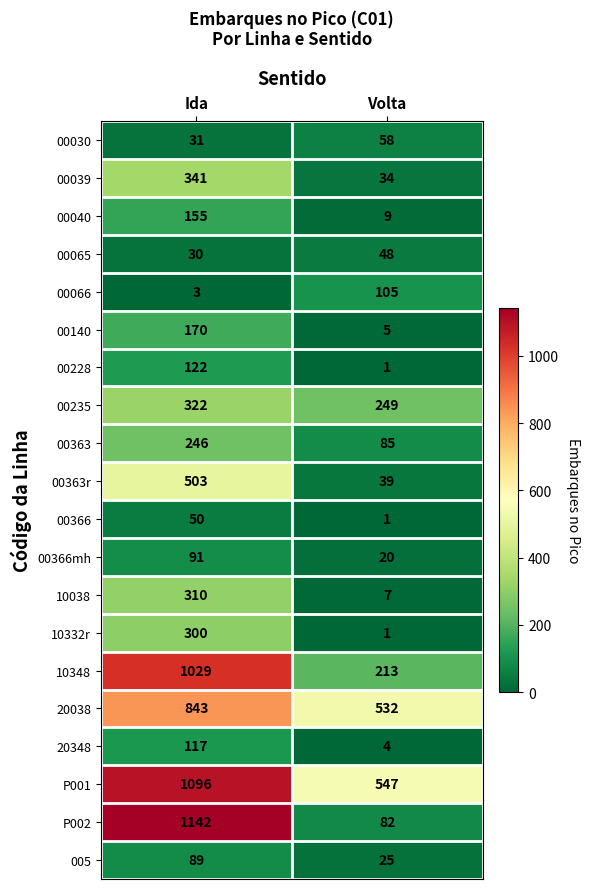

Which series has the widest spread of values?

P002